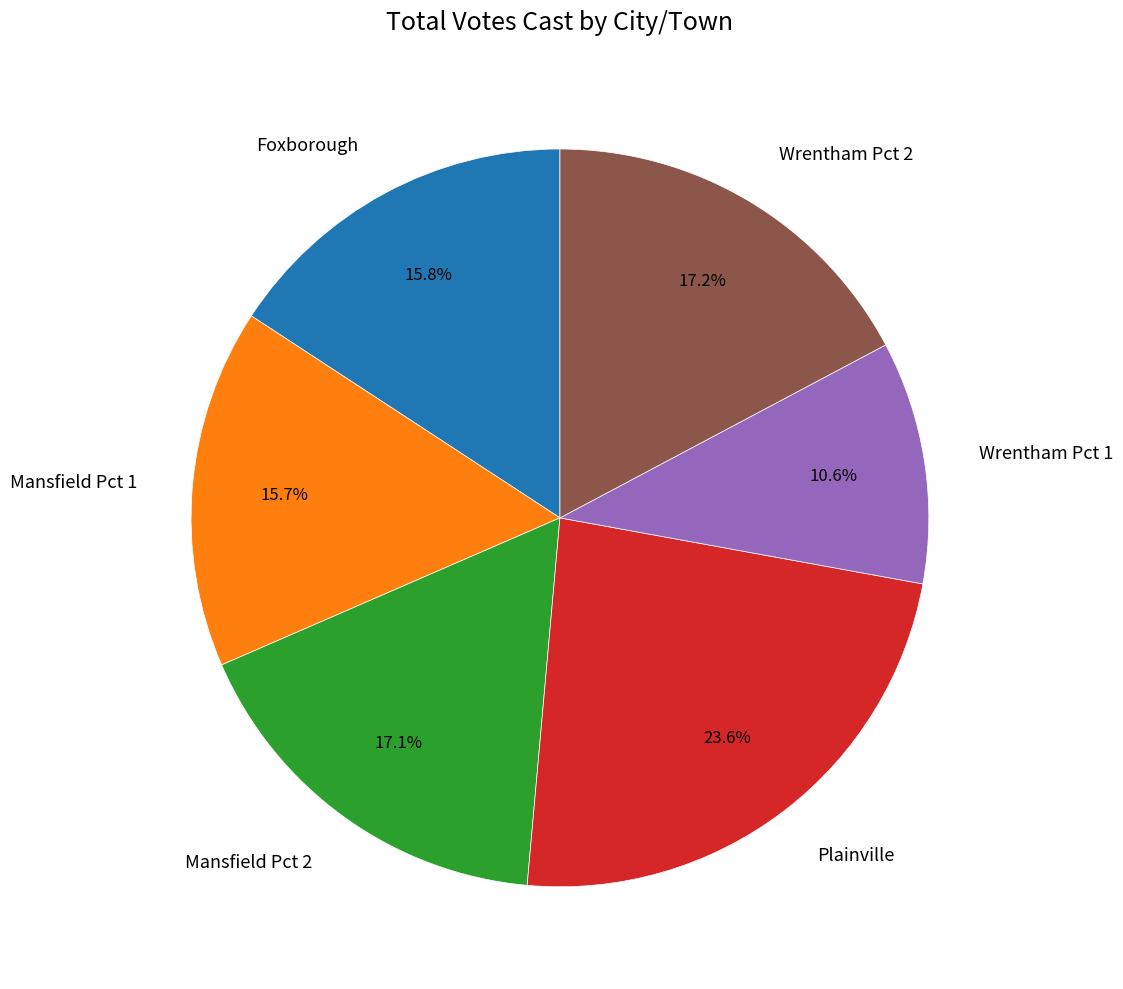

How many slices are in this pie chart?

6